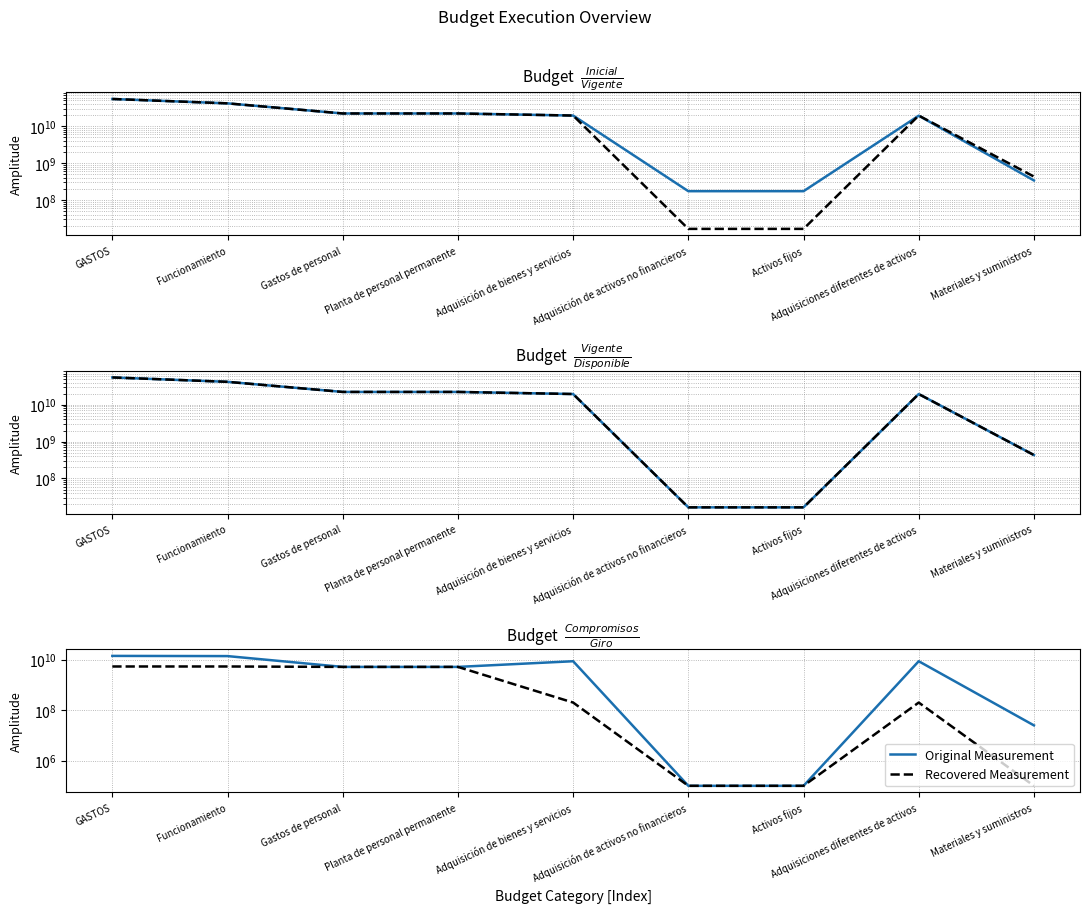

List the series in order of their overall mean, lowest first.

Recovered Measurement, Original Measurement